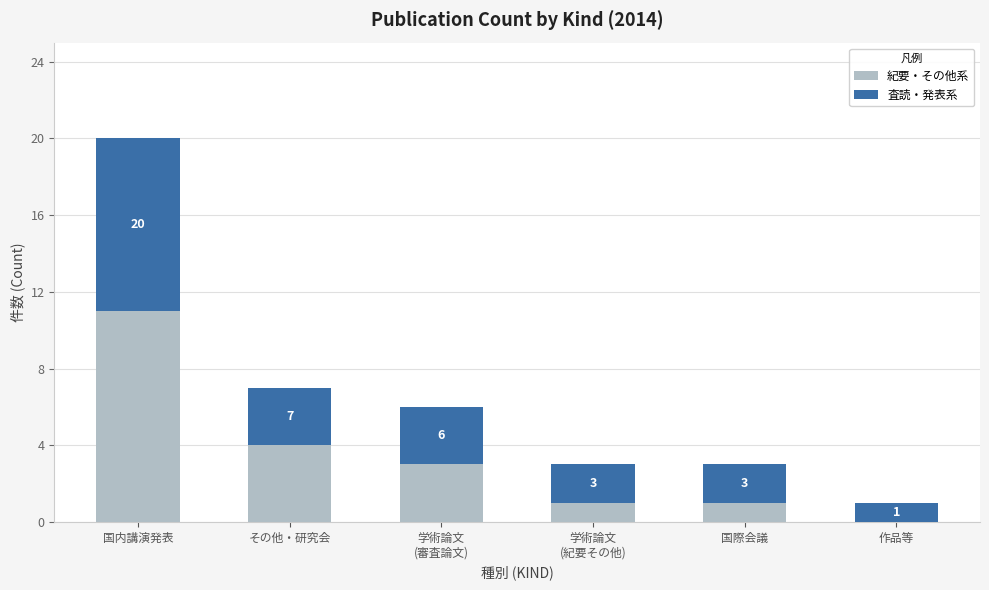

The value of 紀要・その他系 at 国際会議 is 2. True or false?

False